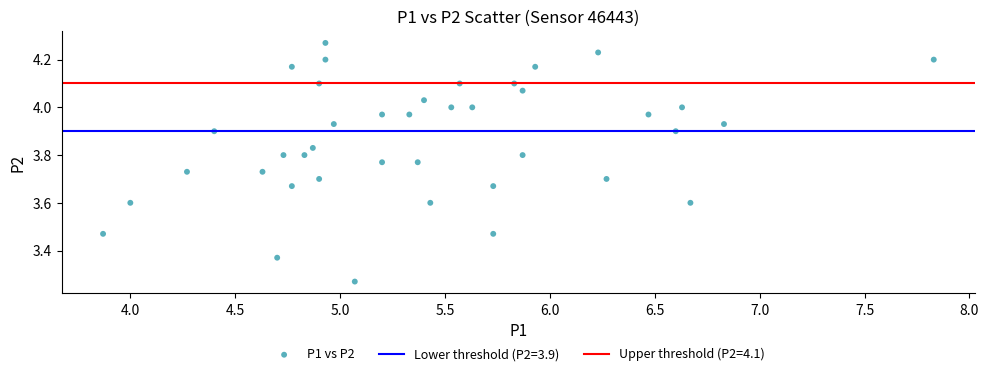

What is the range of Y values (max minus min)?

1.0